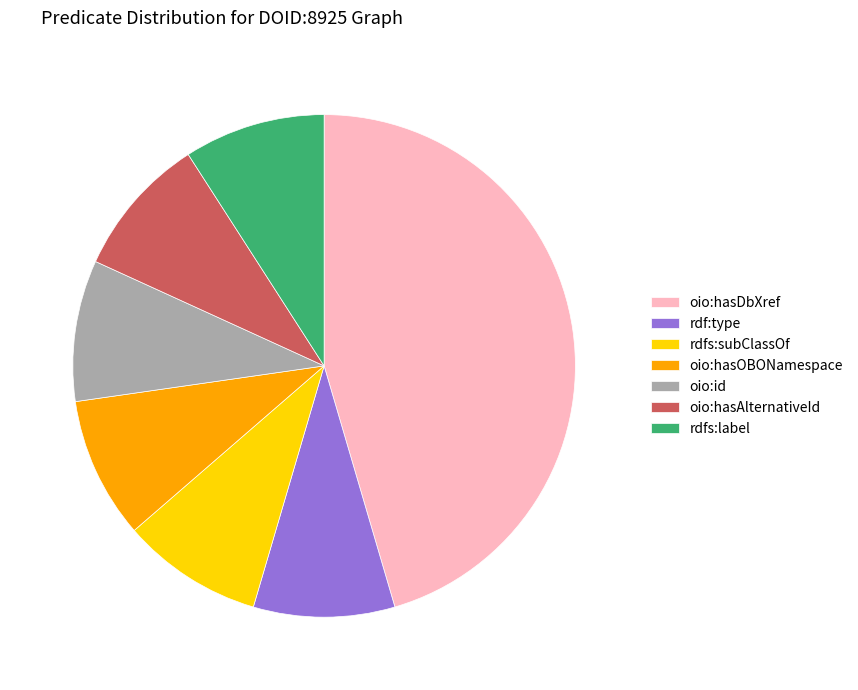

The rdfs:subClassOf slice represents 1% of the pie. True or false?

False